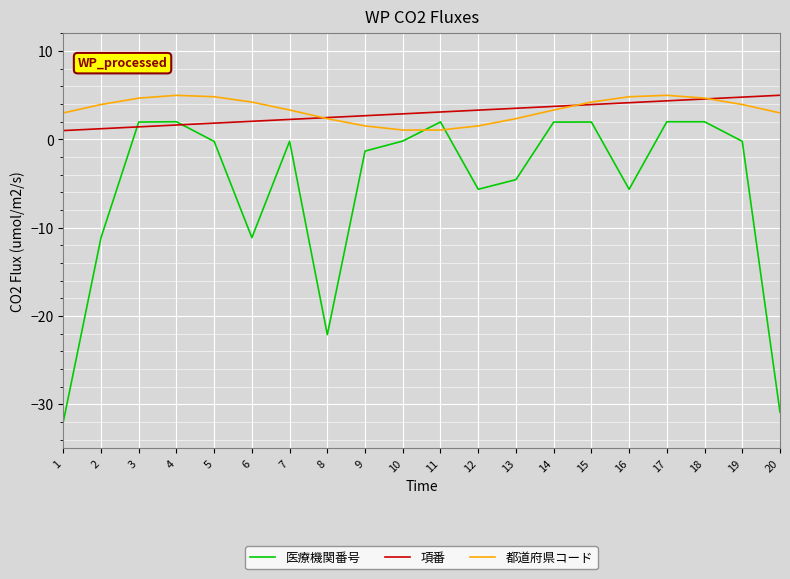

Which series has the largest range (max minus min)?

医療機関番号